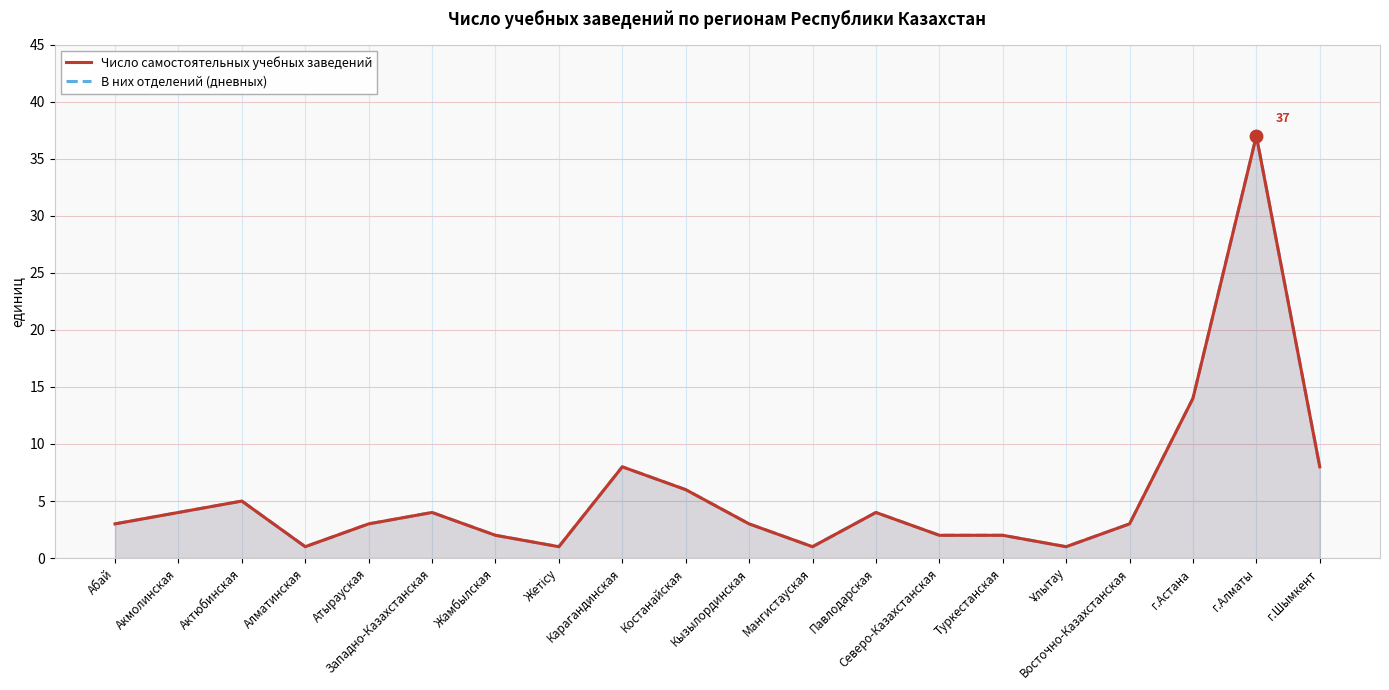

How many lines are shown in the chart?

2